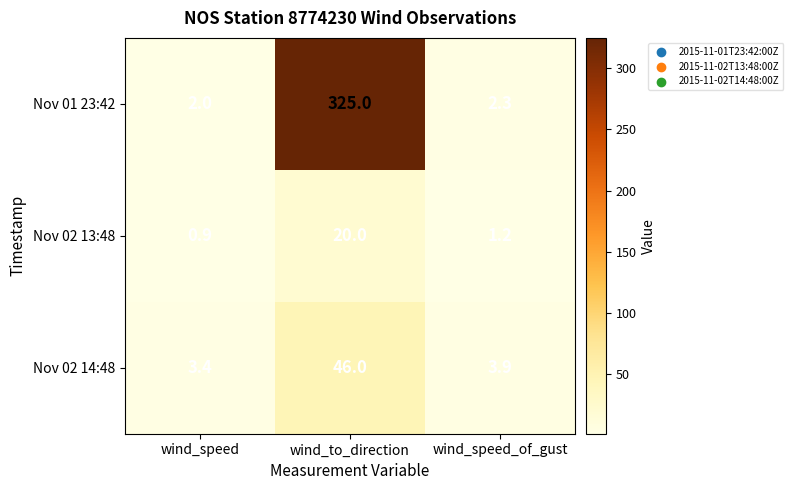

At which category does the chart reach its peak across all series?

wind_to_direction